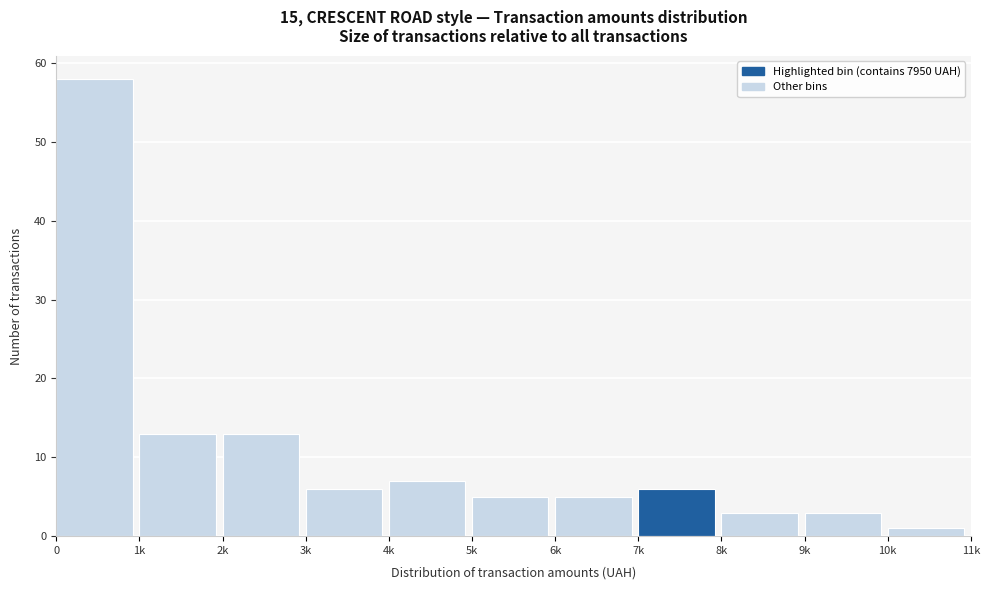

Reading left to right, transcribe all the data shown in this chart.

58	13	13	6	7	5	5	6	3	3	1